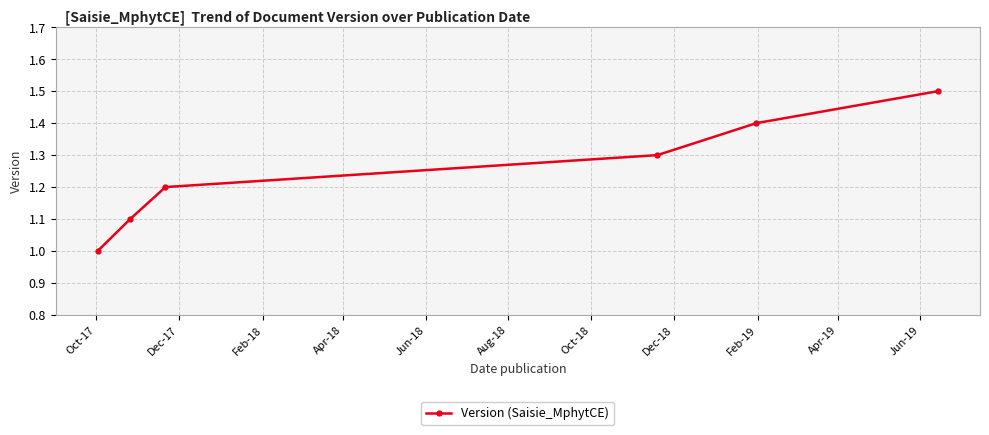

Reading right to left, what are all the values shown in this chart?

1.5	1.4	1.3	1.2	1.1	1.0